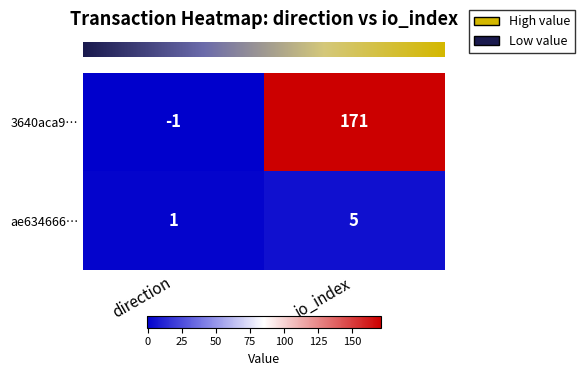

Which series has the largest range (max minus min)?

3640aca9…